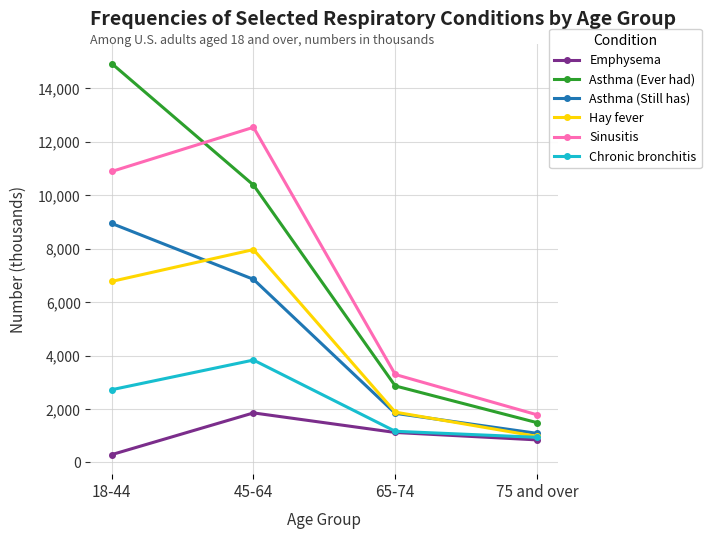

Reading left to right, extract all data points from this chart.

Emphysema: 18-44=292	45-64=1853	65-74=1121	75 and over=843
Asthma (Ever had): 18-44=14929	45-64=10380	65-74=2863	75 and over=1489
Asthma (Still has): 18-44=8943	45-64=6852	65-74=1837	75 and over=1088
Hay fever: 18-44=6774	45-64=7965	65-74=1882	75 and over=975
Sinusitis: 18-44=10889	45-64=12542	65-74=3291	75 and over=1783
Chronic bronchitis: 18-44=2721	45-64=3831	65-74=1165	75 and over=940